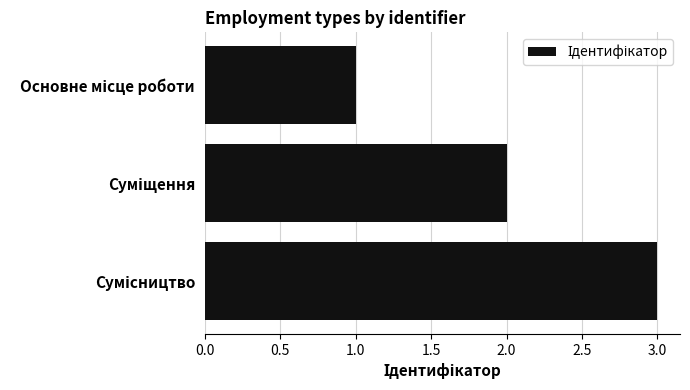

What is the sum of all values?

6